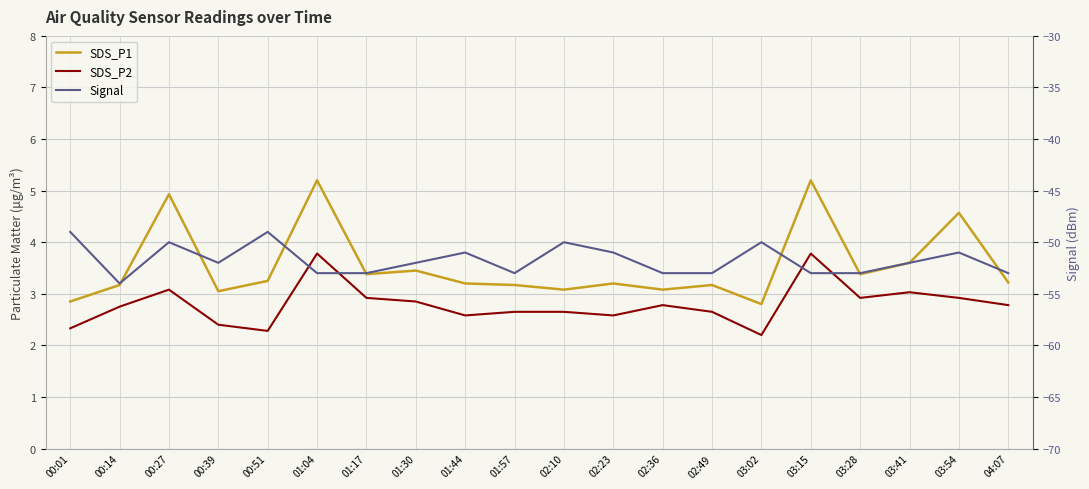

True or false: SDS_P2 and SDS_P1 cross at least once.

False